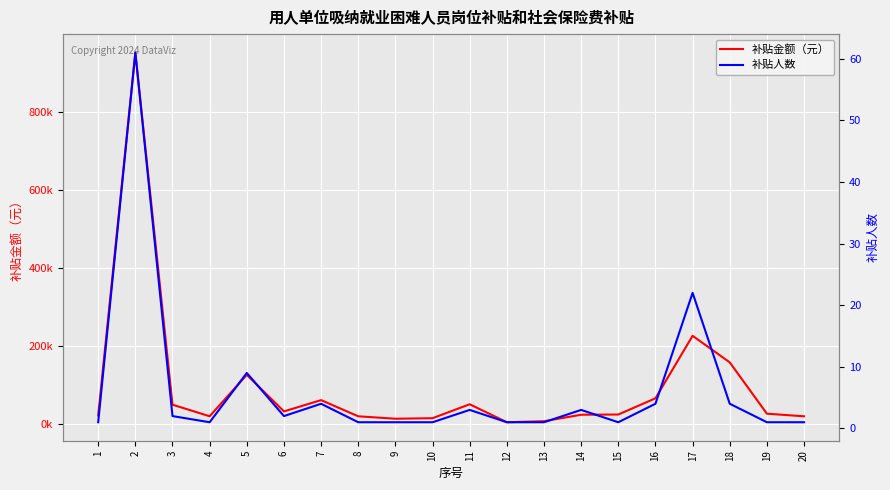

Which label corresponds to the smallest value in the chart?

1